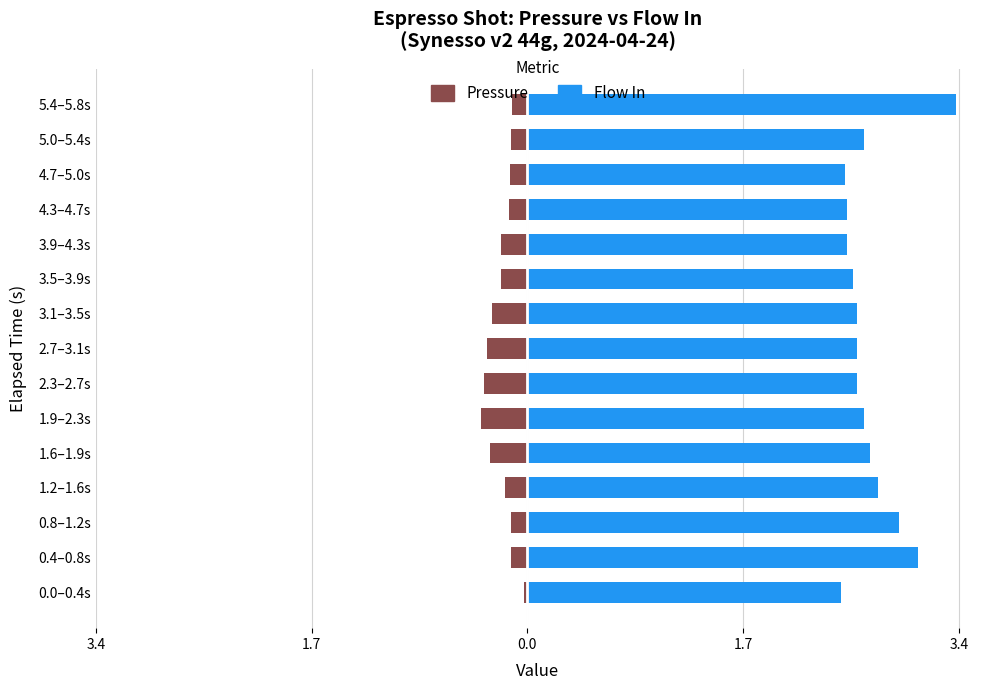

Which series has the widest spread of values?

flow_in